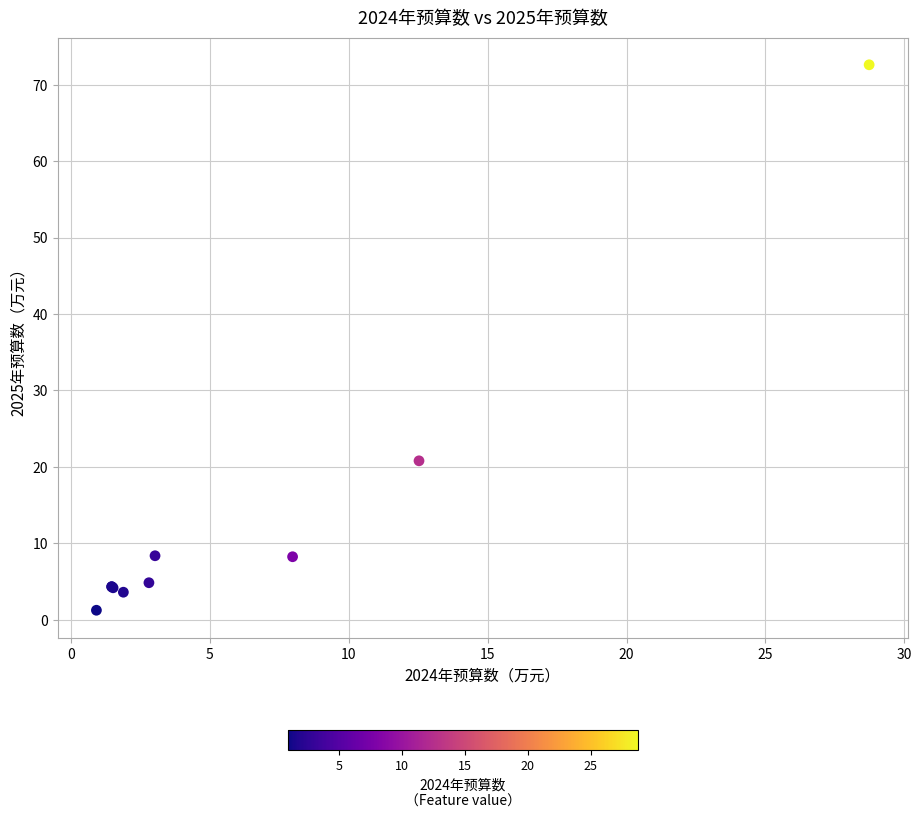

What Y value in the scatter plot is closest to 36?

20.8